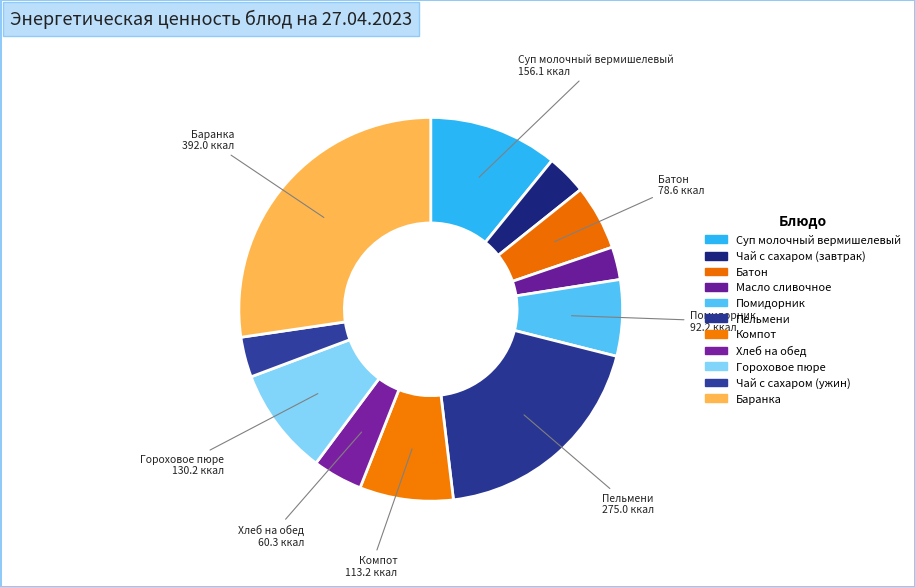

Does Чай с сахаром (завтрак) account for over 50% of the chart?

No